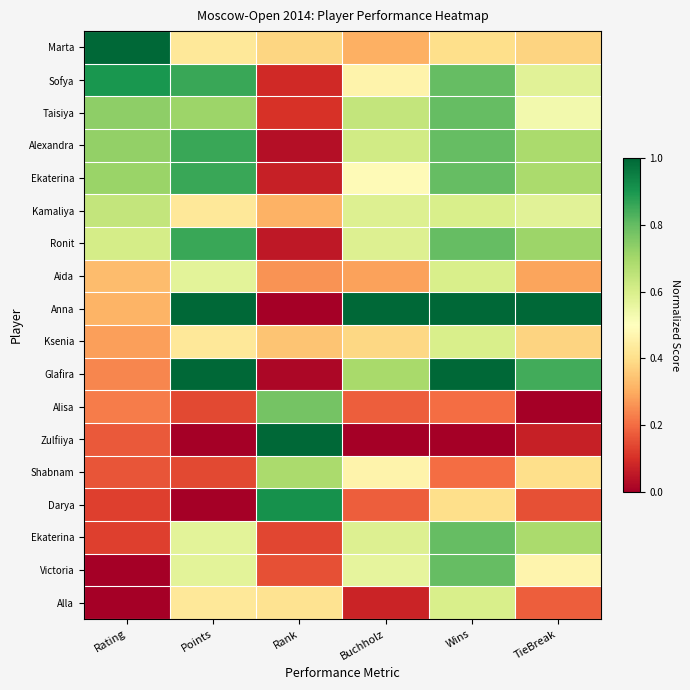

How many series are shown in this chart?

18